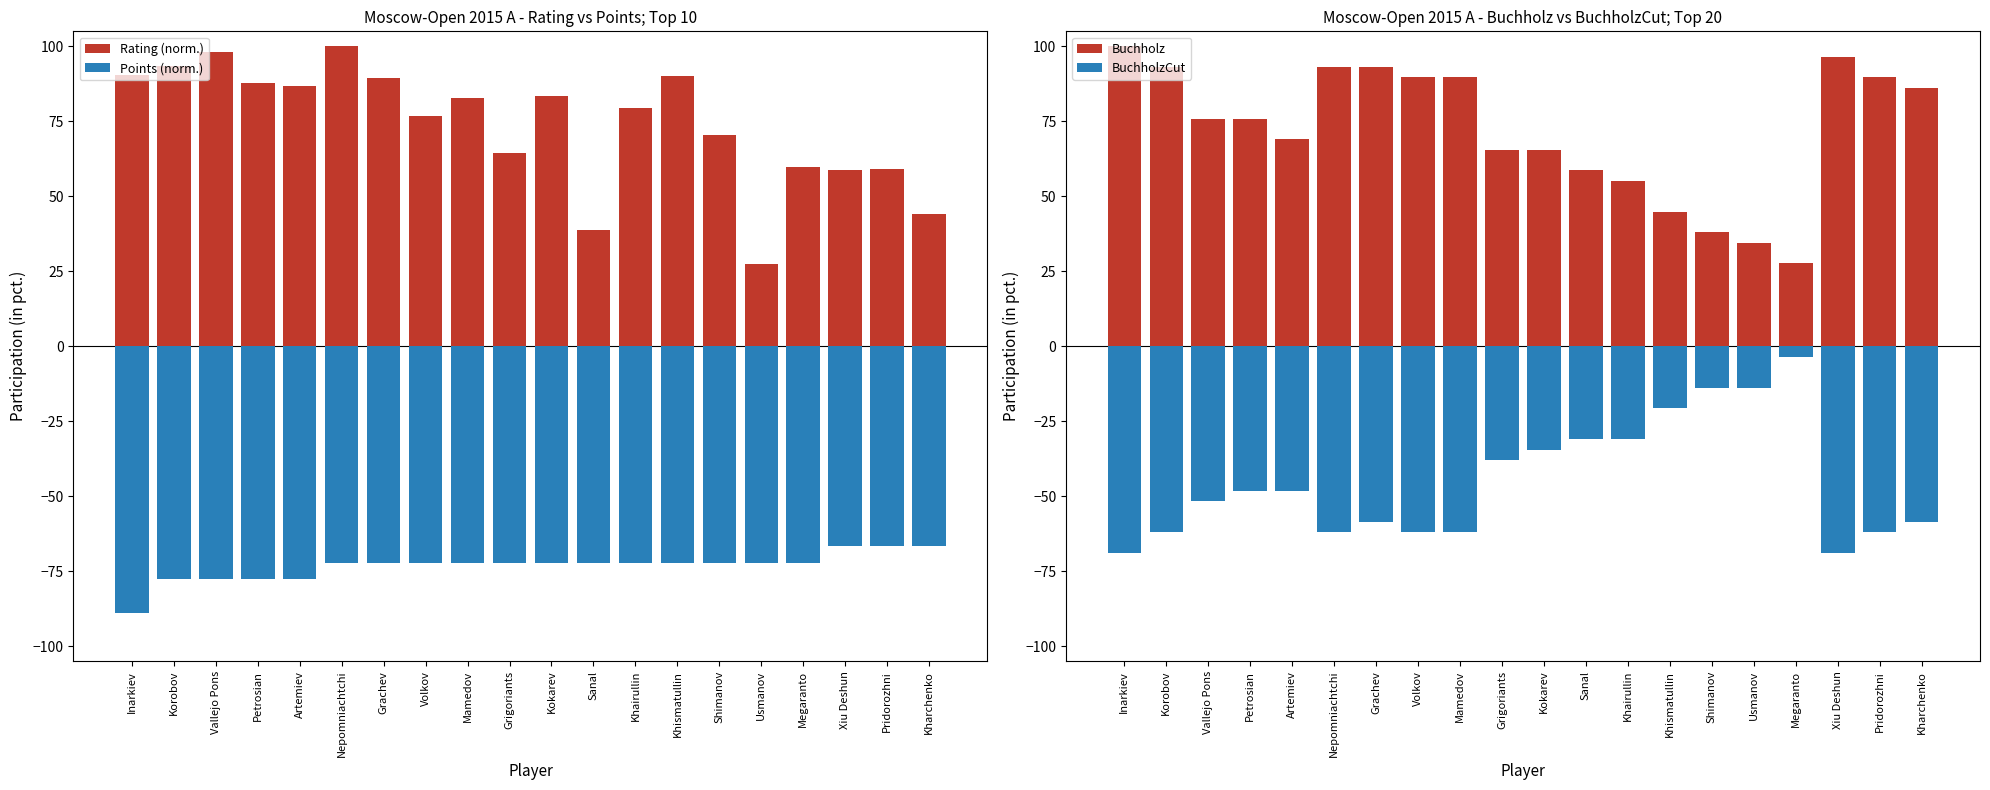

True or false: Rating (norm.) has a value of 15.8 at Pridorozhni.

False